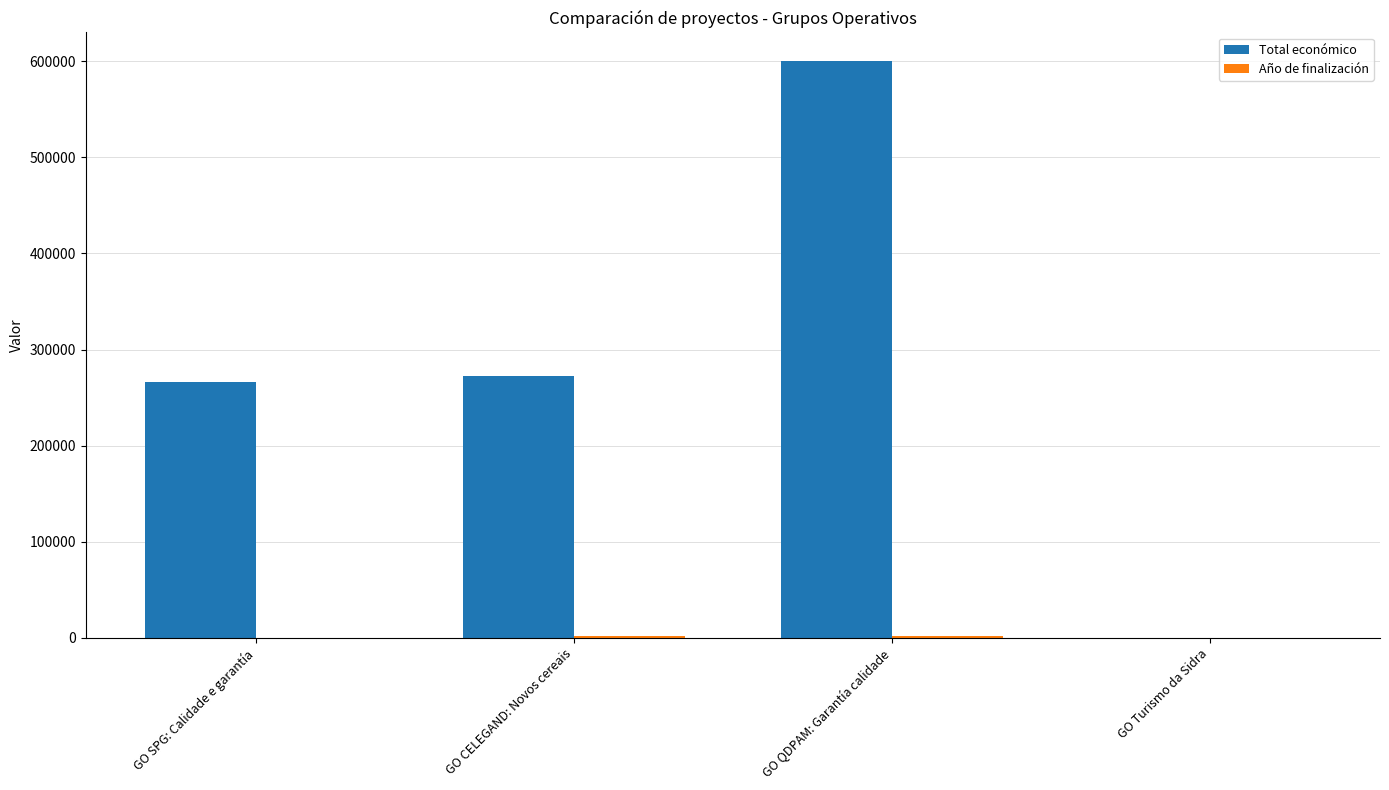

At which category is the sum across all series the highest?

GO QDPAM: Garantía calidade